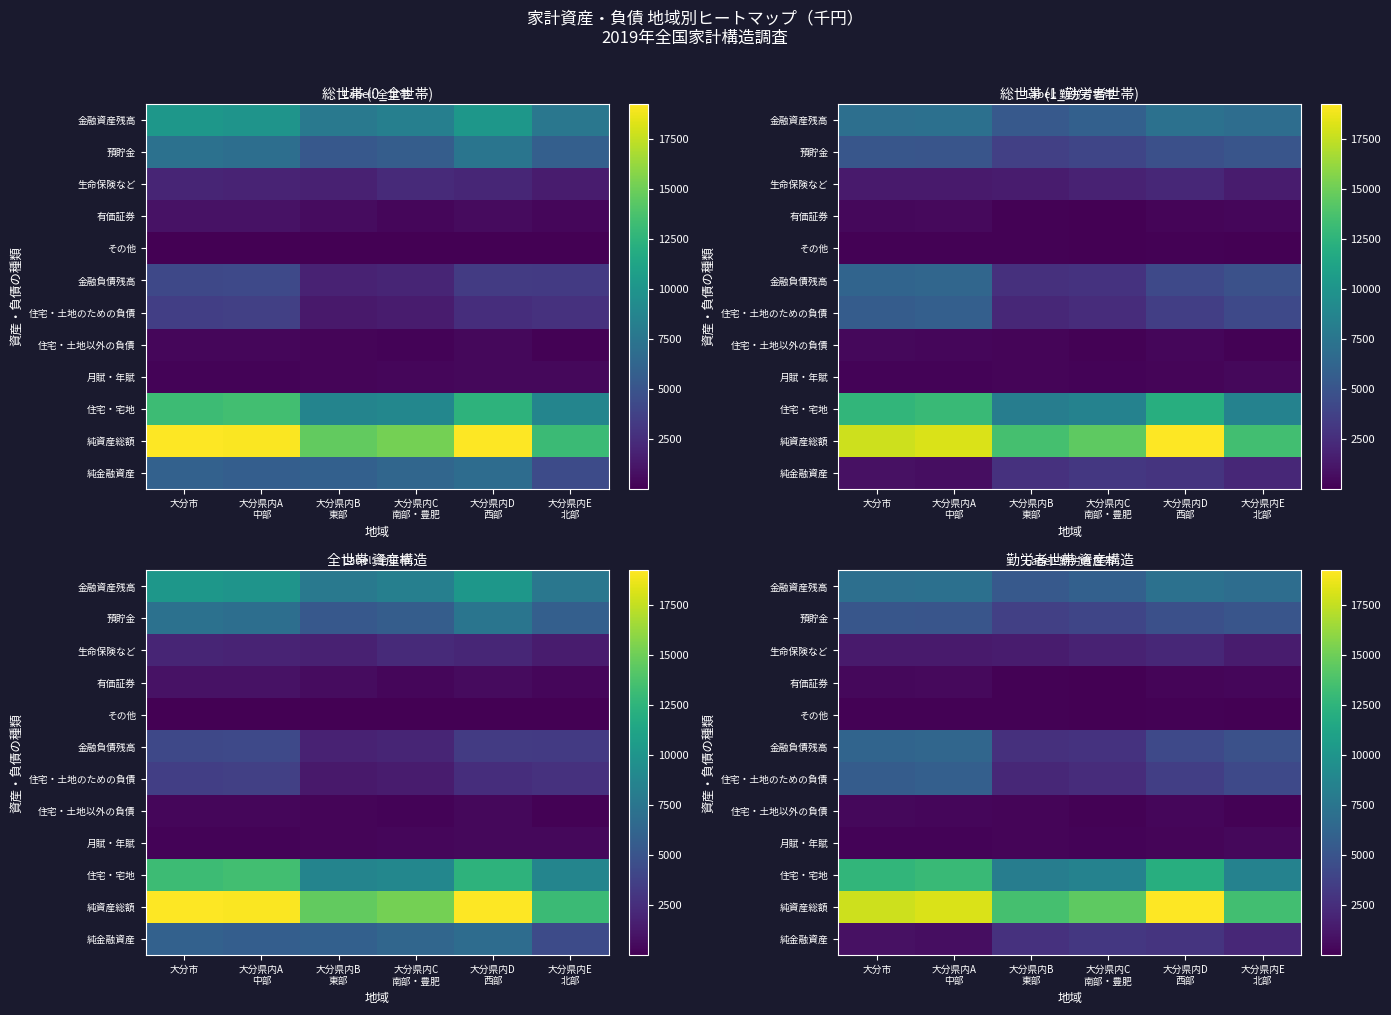

Is the value of 純資産総額 at 大分市 greater than the value of 生命保険など at 大分県内D 西部?

Yes